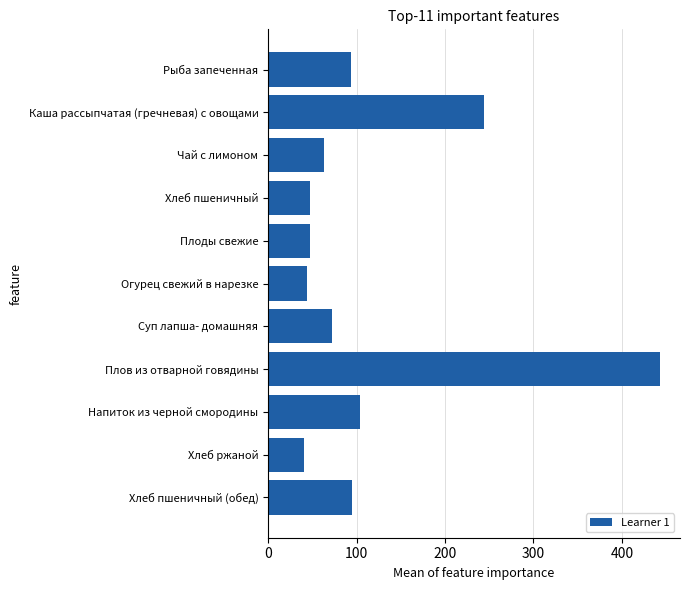

What is the label of the 7th bar from the top?

Суп лапша- домашняя